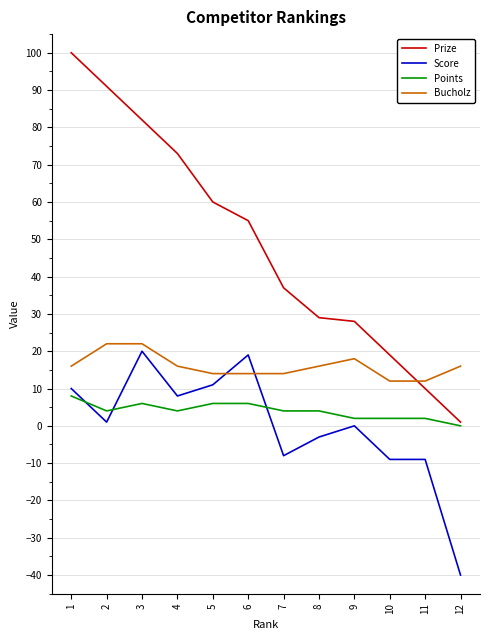

What is the sum of the Prize values at 2 and 3?

173